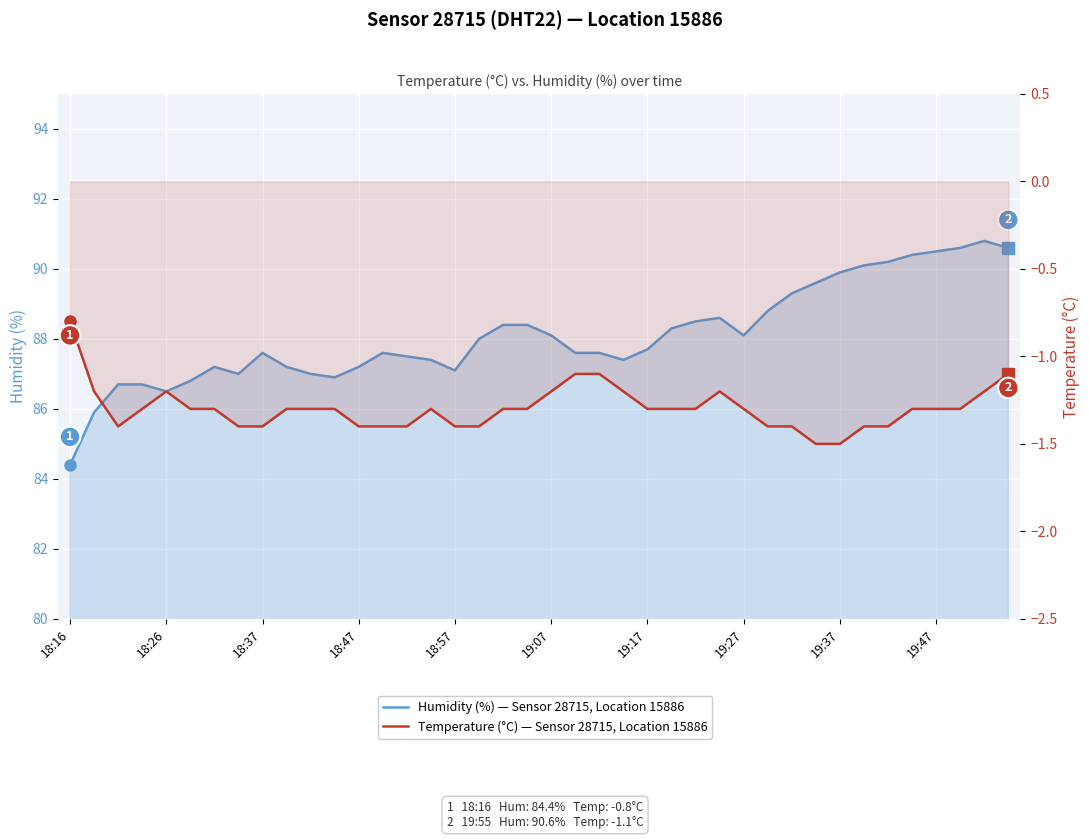

True or false: Temperature (°C) — Sensor 28715, Location 15886 and Humidity (%) — Sensor 28715, Location 15886 cross at least once.

False